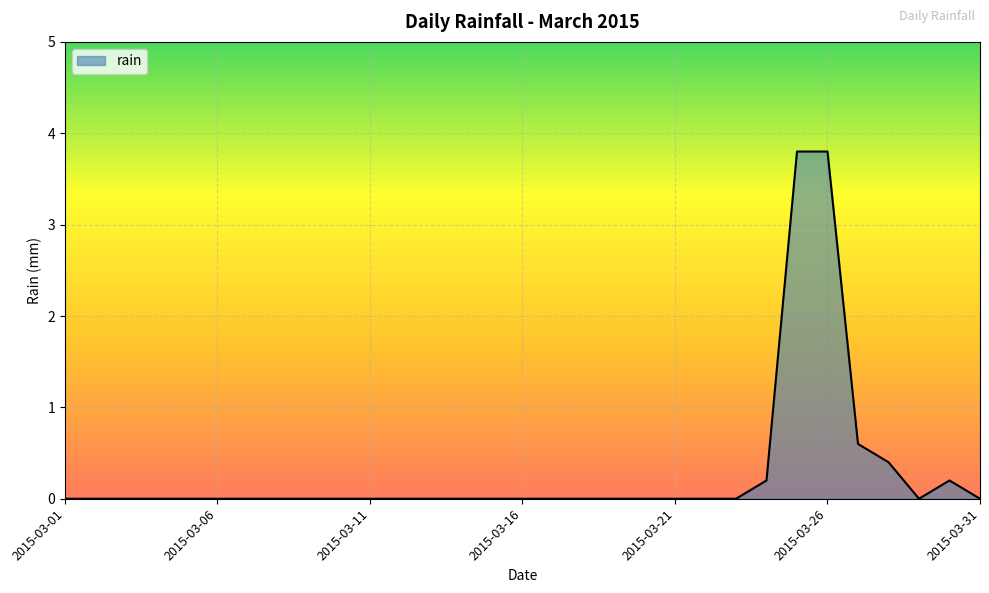

What is the difference between the maximum and minimum values?

3.8